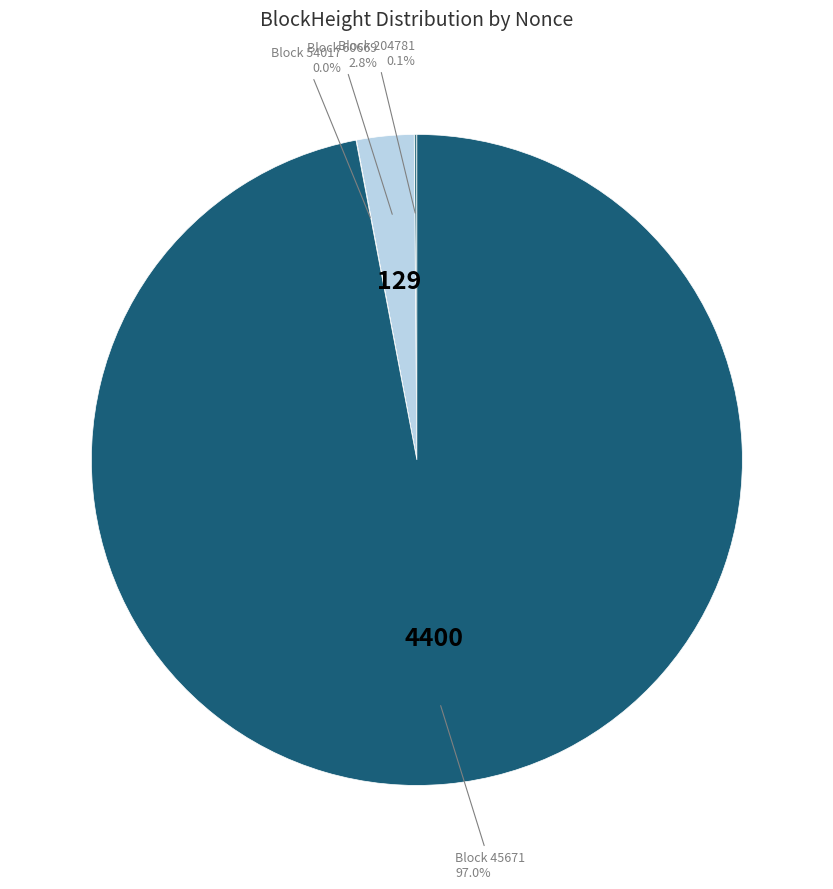

Does any single category account for the majority?

Yes